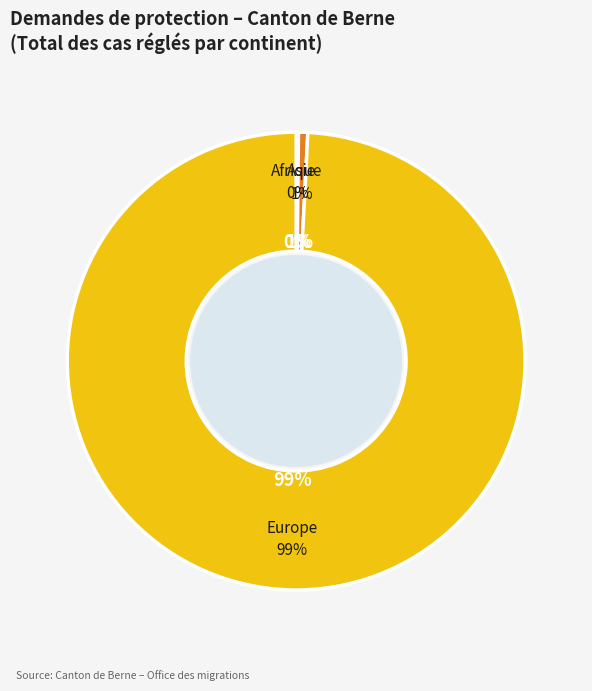

To the nearest percent, what portion does Europe represent?

99%